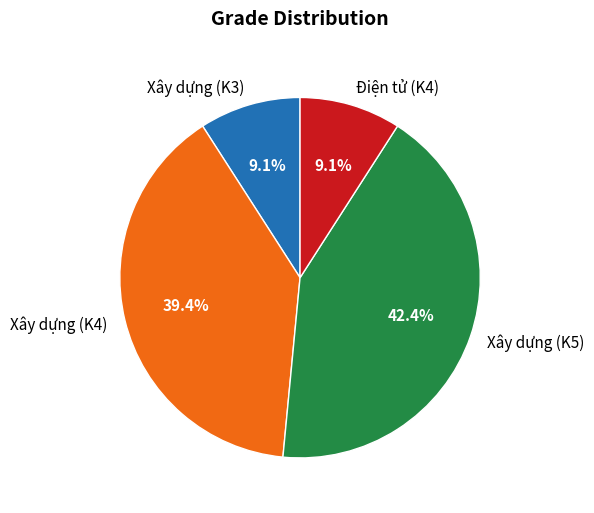

Between Xây dựng (K4) and Điện tử (K4), which is larger?

Xây dựng (K4)